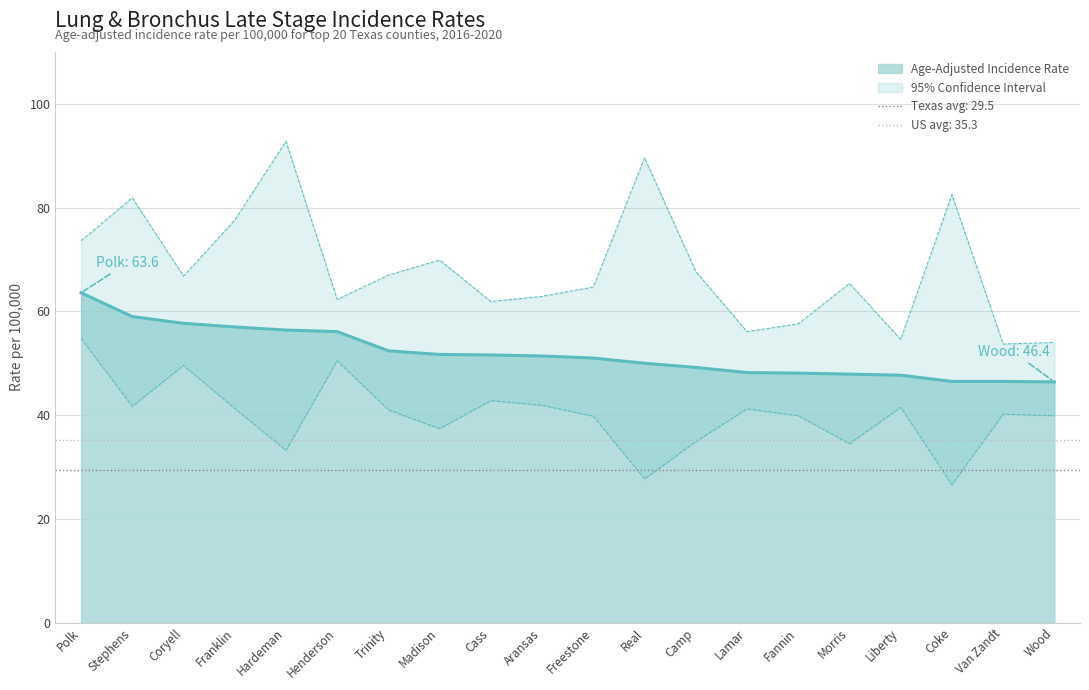

At how many categories does at least one series exceed 75?

5